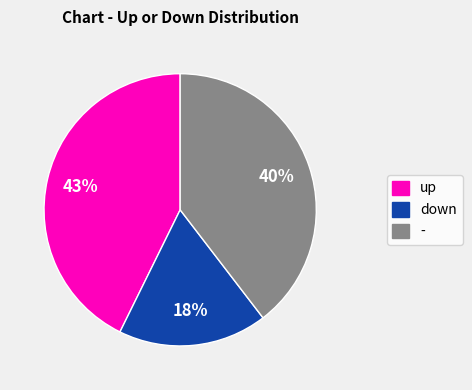

To the nearest percent, what is the difference between the down and up slice percentages?

25%